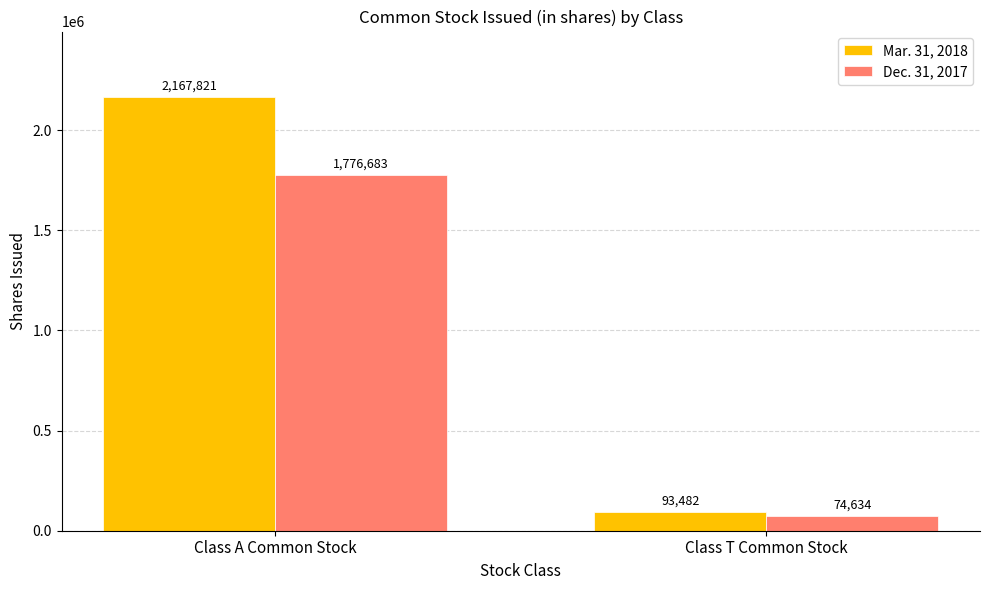

What is the minimum value shown in the chart?

74634